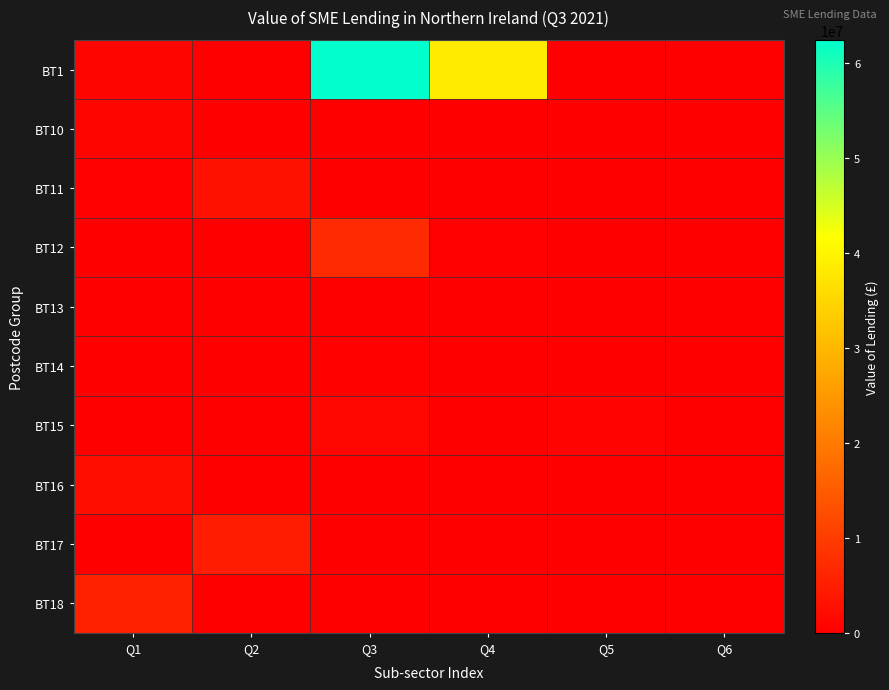

What is the greatest value displayed?

62449952